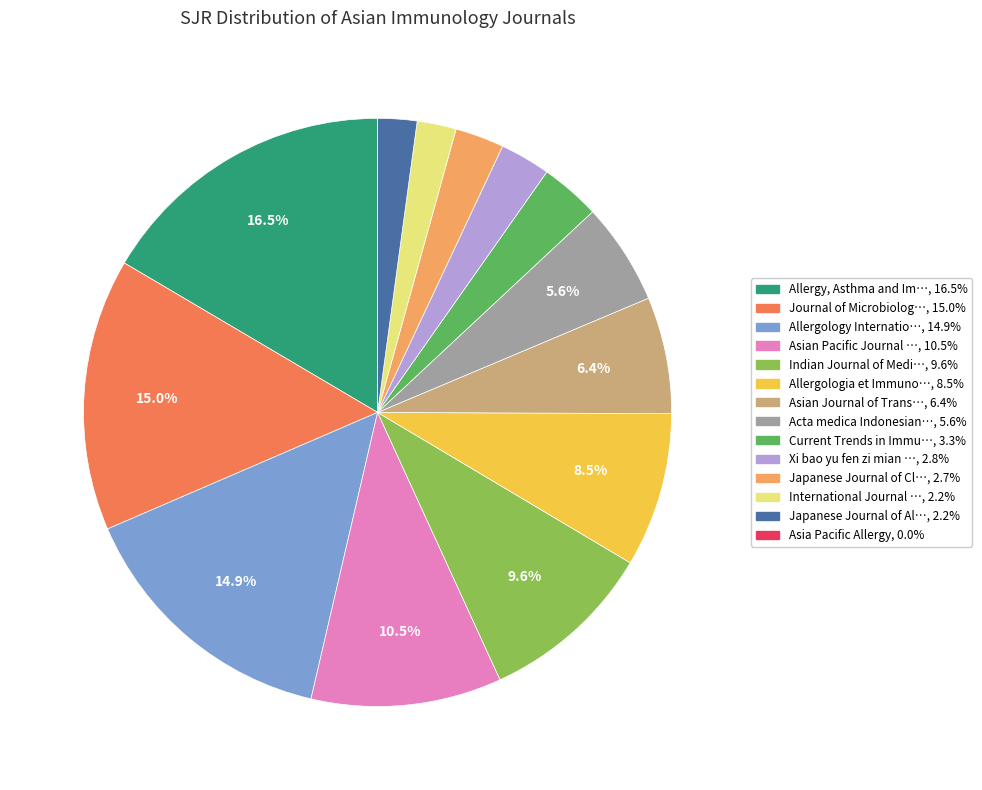

Is there a majority slice in this chart?

No